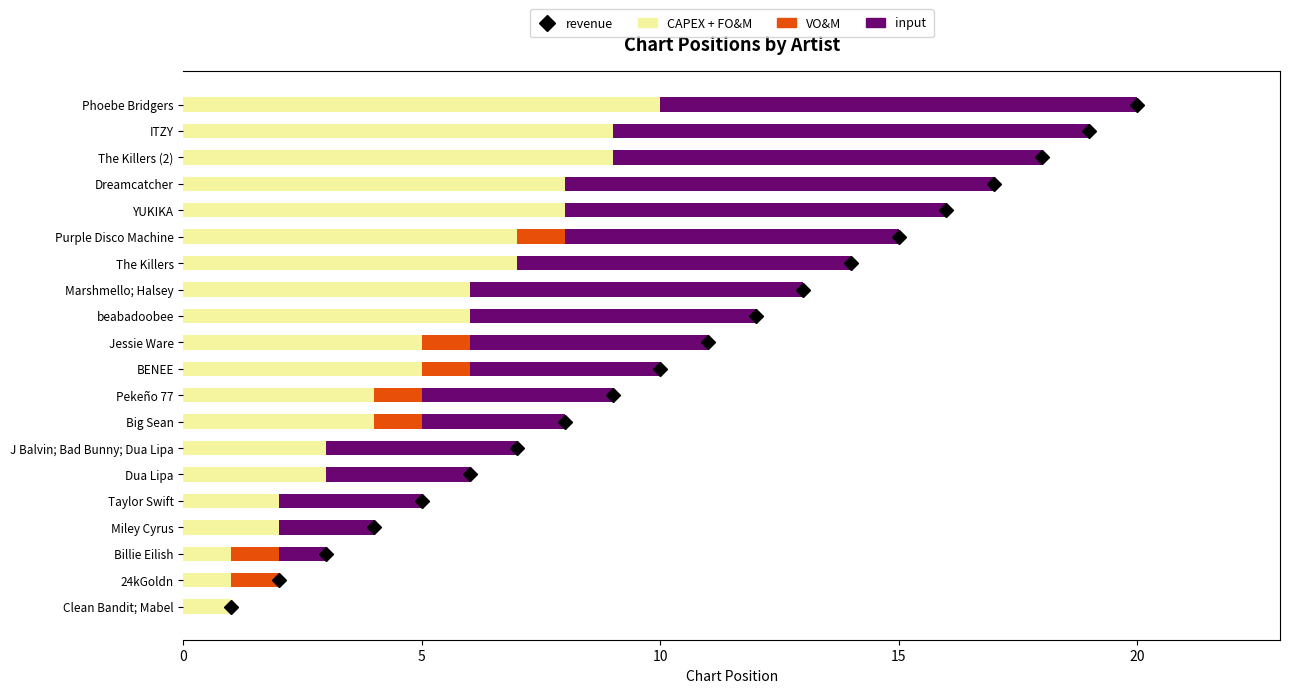

What is the sum of all CAPEX + FO&M values?

101